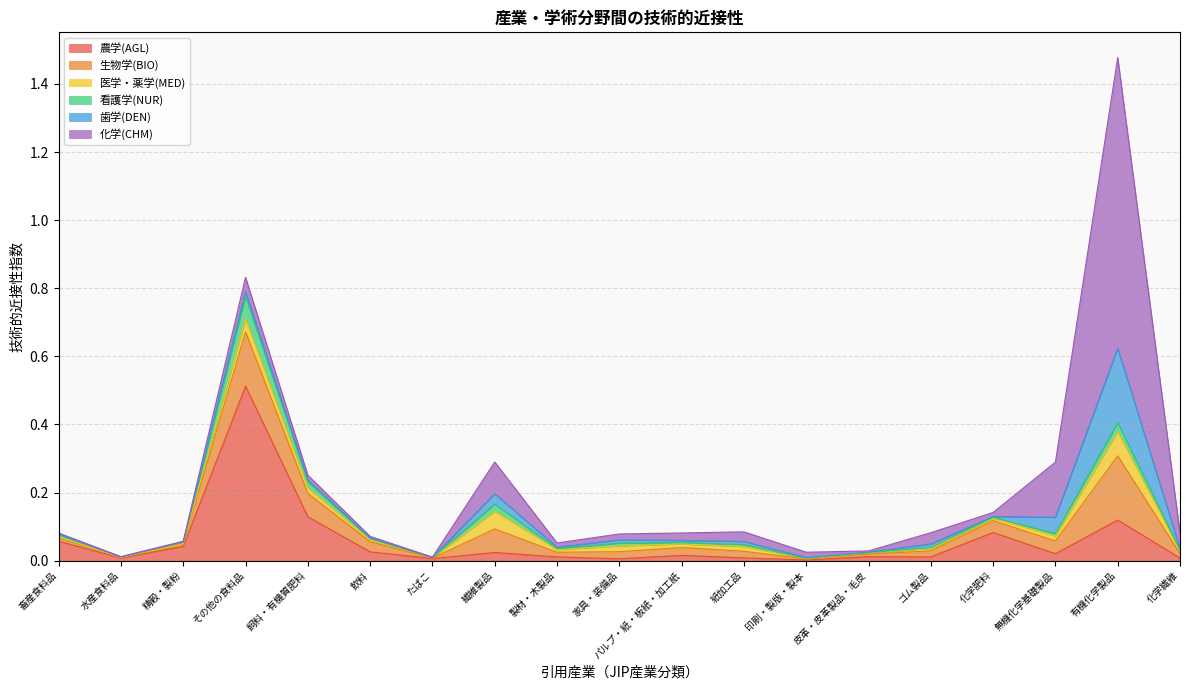

Reading left to right, list all the values displayed in this chart.

農学(AGL): 0.1	0.0	0.0	0.5	0.1	0.0	0.0	0.0	0.0	0.0	0.0	0.0	0.0	0.0	0.0	0.1	0.0	0.1	0.0
生物学(BIO): 0.0	0.0	0.0	0.2	0.1	0.0	0.0	0.1	0.0	0.0	0.0	0.0	0.0	0.0	0.0	0.0	0.0	0.2	0.0
医学・薬学(MED): 0.0	0.0	0.0	0.0	0.0	0.0	0.0	0.1	0.0	0.0	0.0	0.0	0.0	0.0	0.0	0.0	0.0	0.1	0.0
看護学(NUR): 0.0	0.0	0.0	0.1	0.0	0.0	0.0	0.0	0.0	0.0	0.0	0.0	0.0	0.0	0.0	0.0	0.0	0.0	0.0
歯学(DEN): 0.0	0.0	0.0	0.0	0.0	0.0	0.0	0.0	0.0	0.0	0.0	0.0	0.0	0.0	0.0	0.0	0.0	0.2	0.0
化学(CHM): 0.0	0.0	0.0	0.0	0.0	0.0	0.0	0.1	0.0	0.0	0.0	0.0	0.0	0.0	0.0	0.0	0.2	0.9	0.0